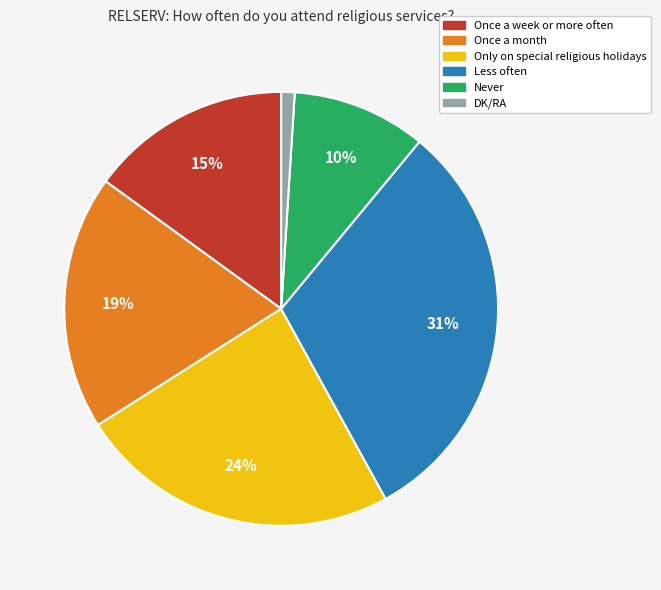

To the nearest percent, what is the difference between the Less often and Only on special religious holidays slice percentages?

7%